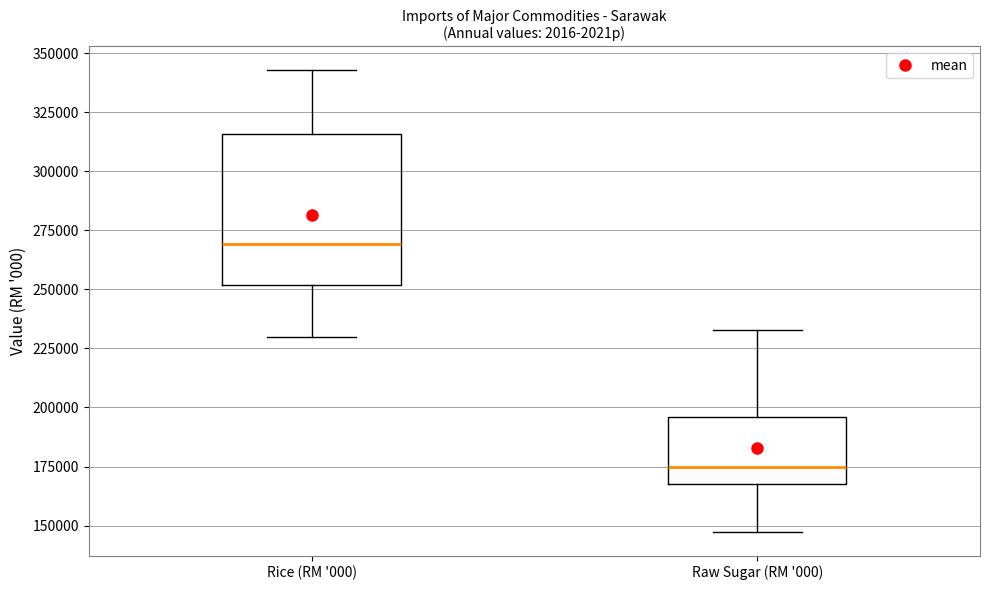

Reading left to right, transcribe this box plot: for each box, give where its median line is, the range the box spans, and where its two whiskers end, as read against the y-axis. The values are not printed on the chart, so give them approximately, as read against the axis.

Rice (RM '000): median 270000, box 250000 to 315000, whiskers 230000 to 345000
Raw Sugar (RM '000): median 175000, box 170000 to 195000, whiskers 145000 to 235000